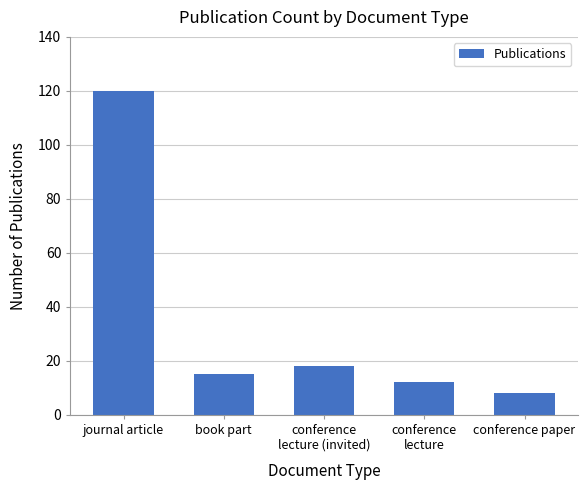

At which category does the chart reach its minimum across all series?

conference paper